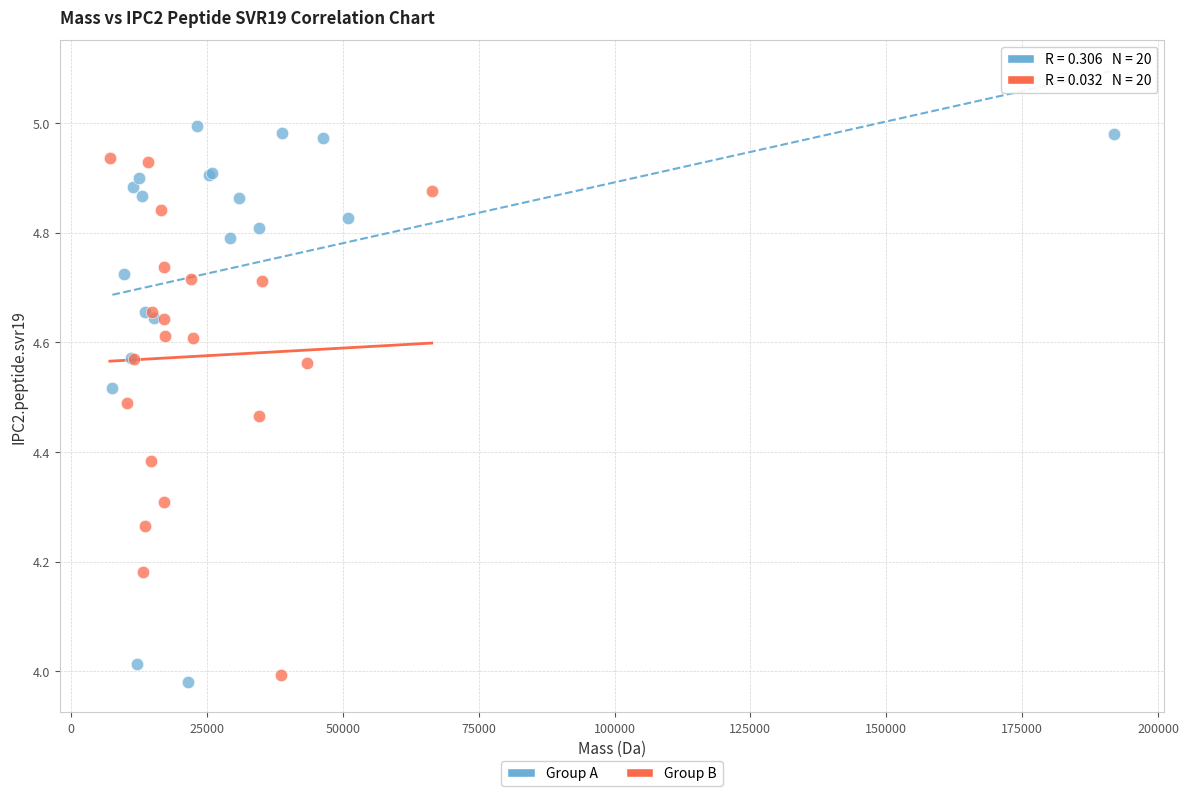

Which series contains the highest Y value?

Group A